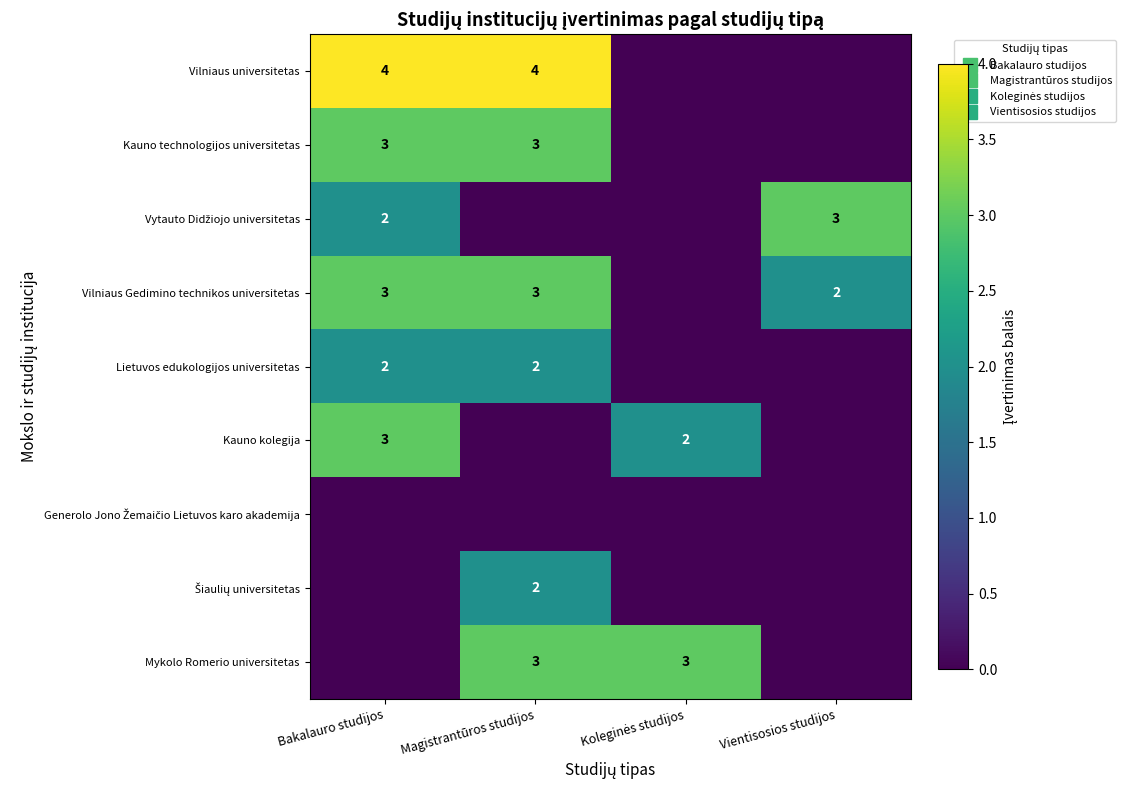

What is the difference between the second highest and minimum values in the Lietuvos edukologijos universitetas series?

2